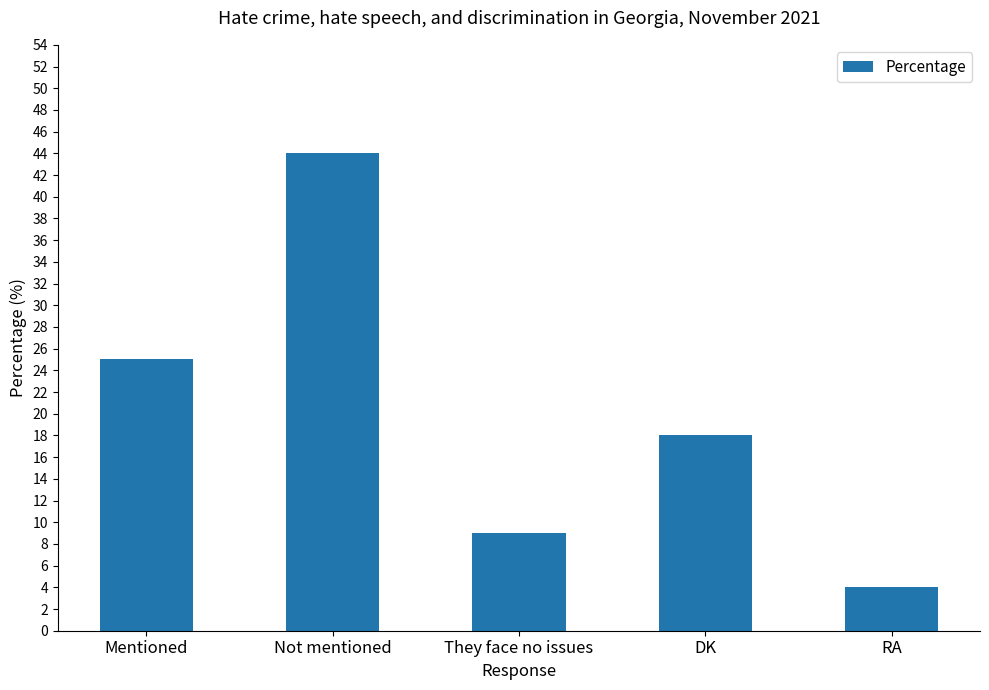

How many bars are there in total?

5